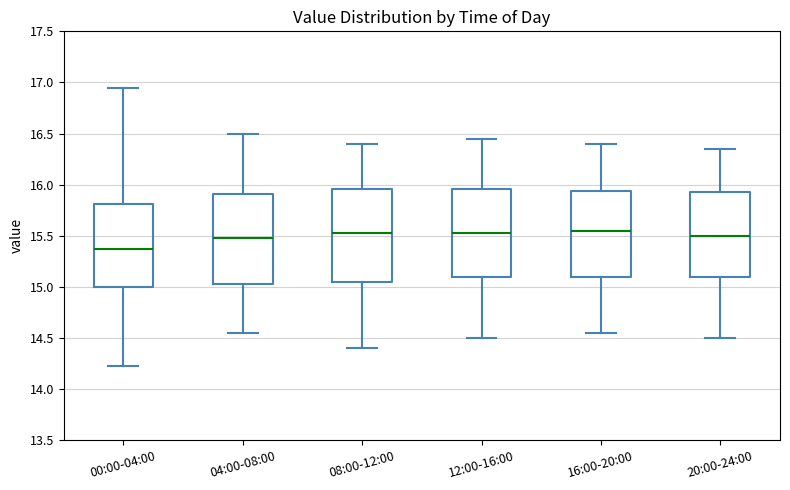

Where is the upper edge of the box for 00:00-04:00 on the y-axis? The values are not printed on the chart, so give them approximately, as read against the axis.

15.80